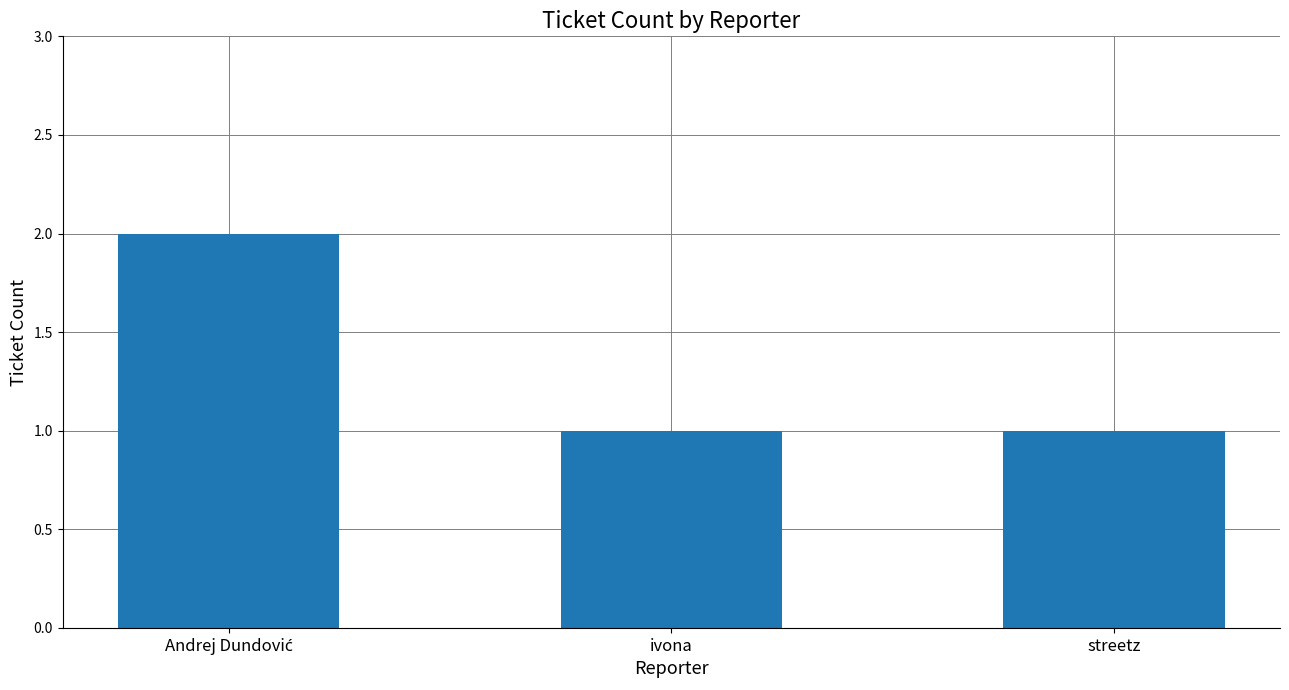

Approximately how many times larger is the value at ivona compared to streetz?

1.0